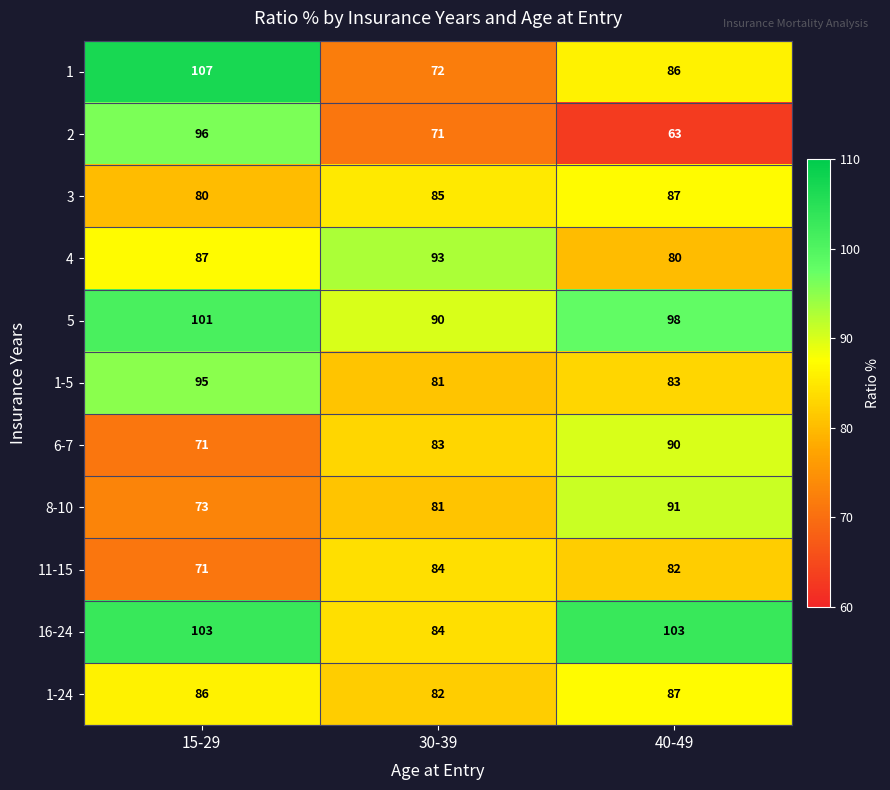

What is the difference between the highest and lowest values at 30-39?

22